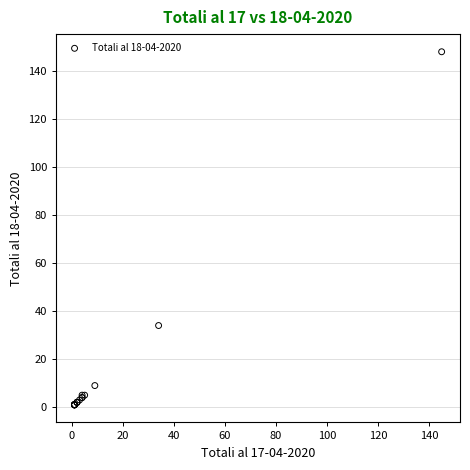

What Y value in the scatter plot is closest to 74?

34